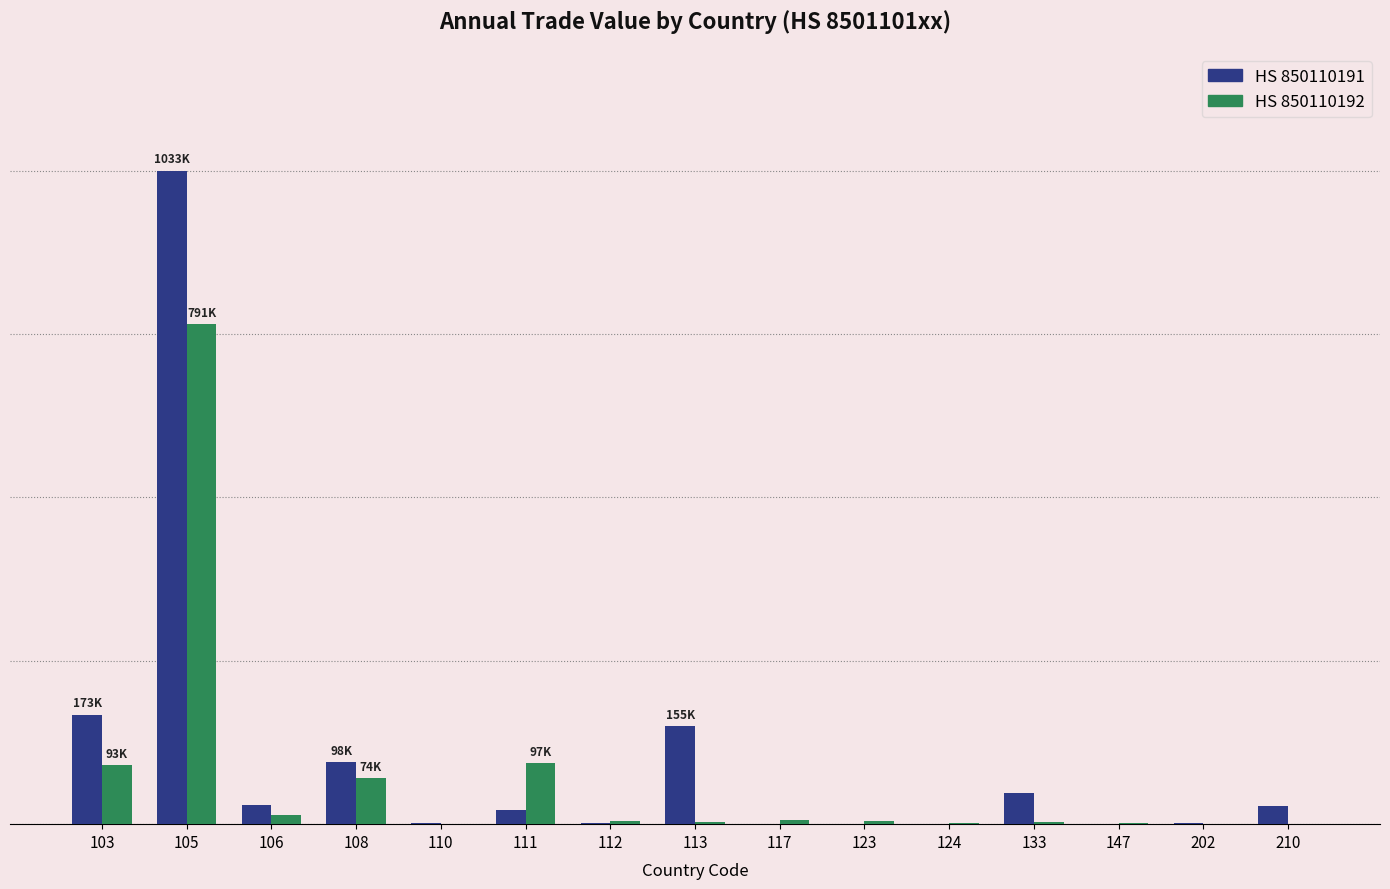

True or false: 850110191 has a value of 27176 at 108.

False